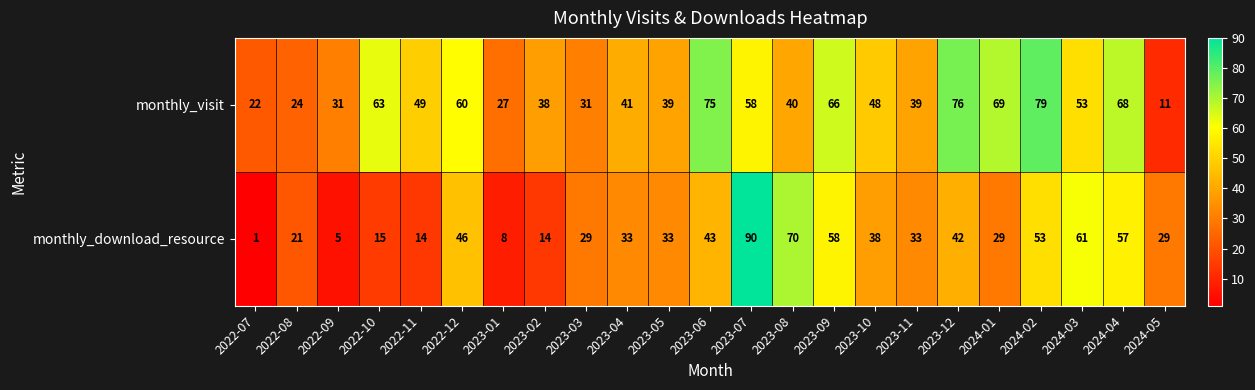

Is it true that monthly_download_resource equals 5 at 2022-08?

False